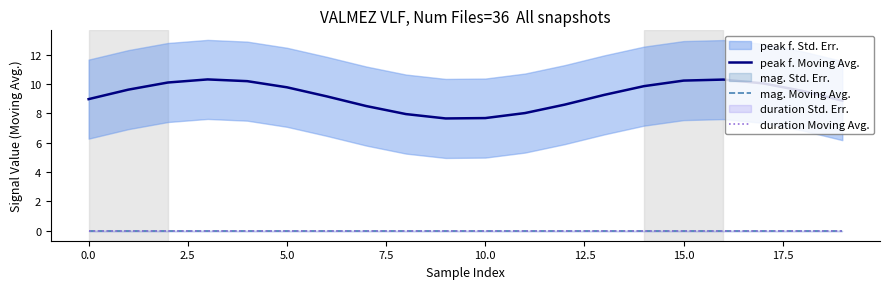

Is the value of peak f. Moving Avg. at 10.0 greater than the value of duration Moving Avg. at 2.5?

Yes